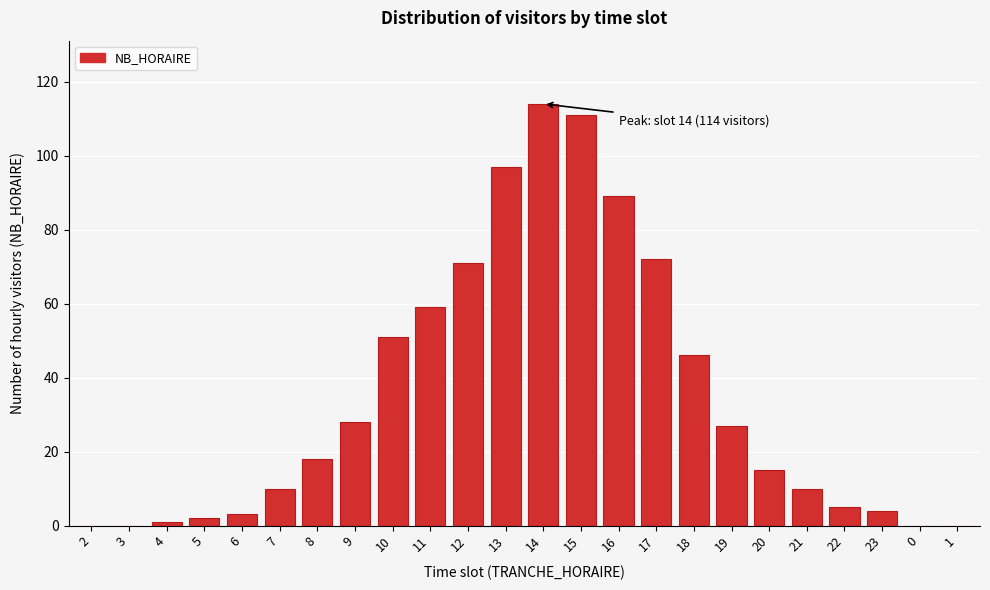

Reading left to right, extract all data points from this chart.

2=0	3=0	4=1	5=2	6=3	7=10	8=18	9=28	10=51	11=59	12=71	13=97	14=114	15=111	16=89	17=72	18=46	19=27	20=15	21=10	22=5	23=4	0=0	1=0